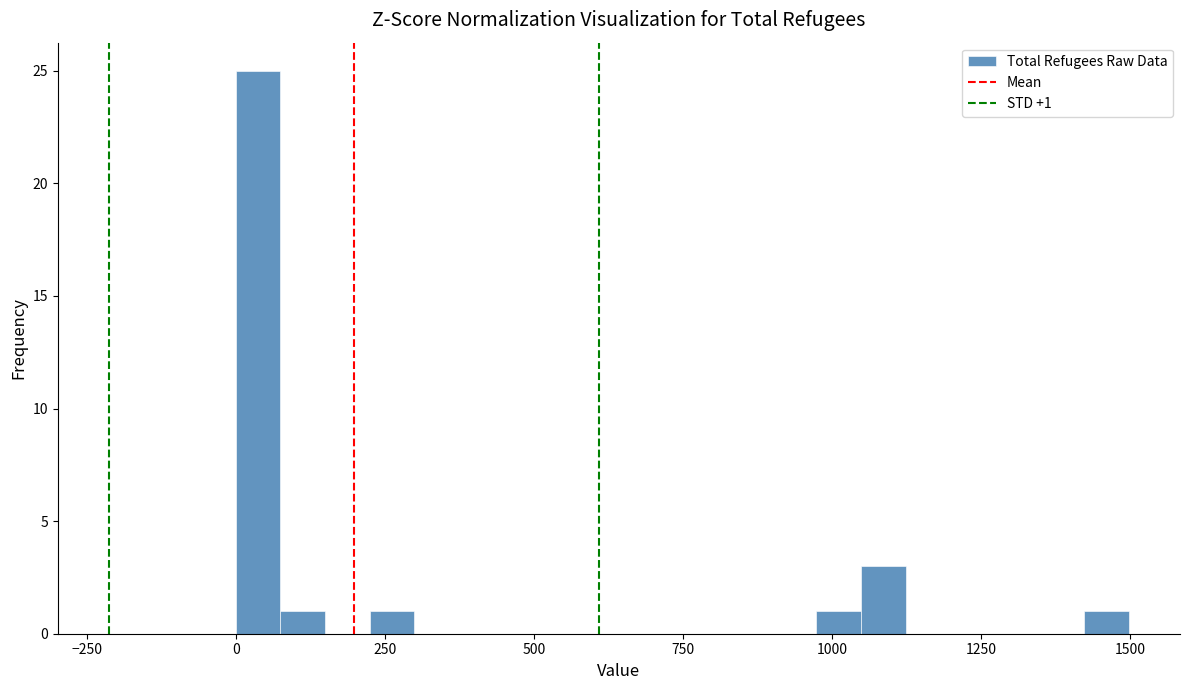

Read against the x-axis, roughly where is the centre of the tallest bar?

50